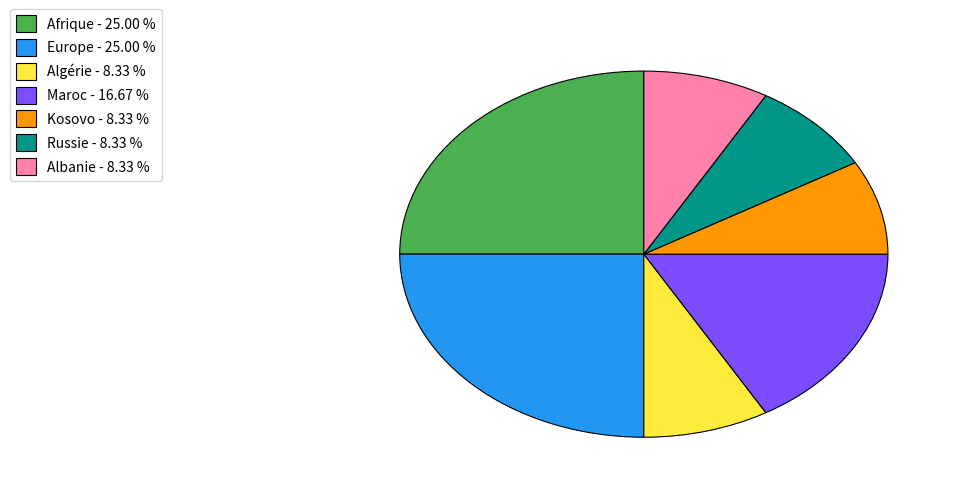

Combined, do Algérie - 8.33 % and Maroc - 16.67 % account for over 50%?

No